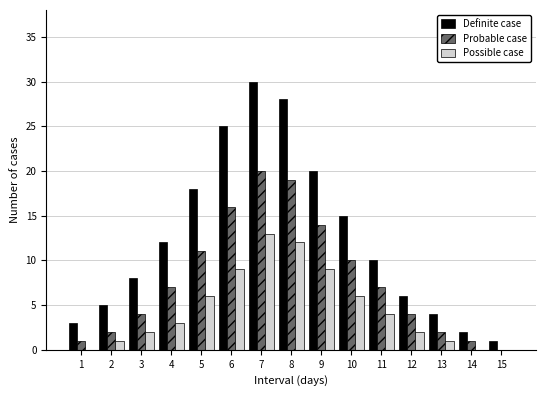

True or false: Probable case has a value of 2 at 3.

False